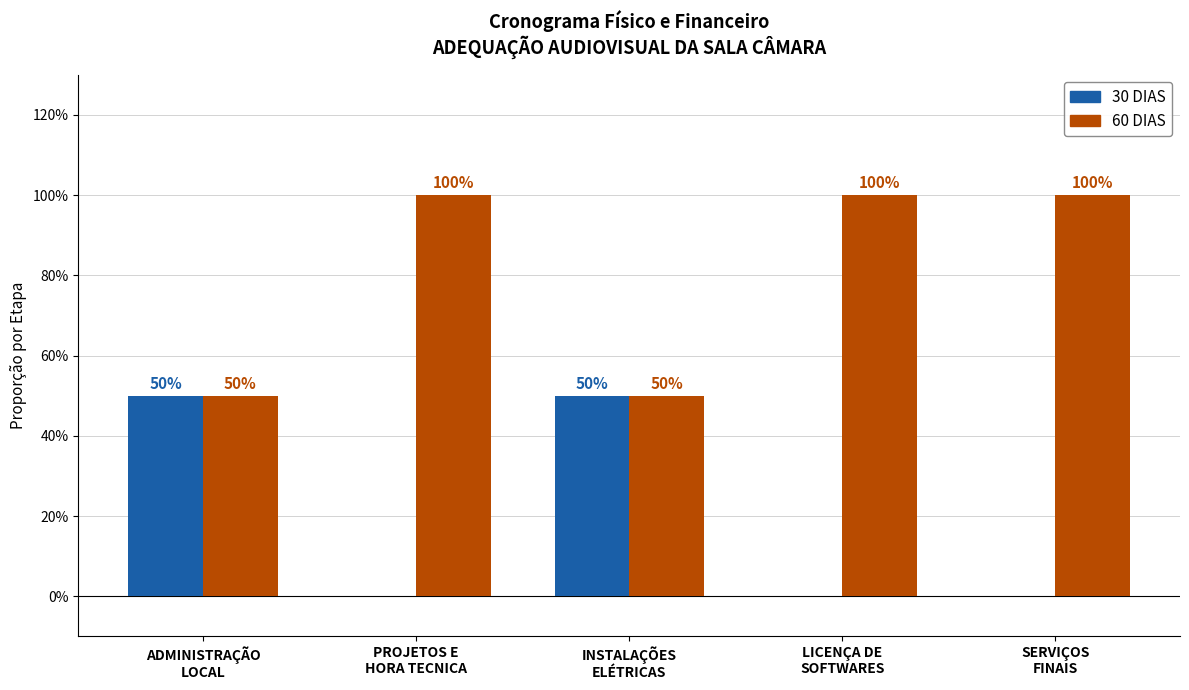

What is the difference between the maximum and minimum values in the 30 DIAS series?

0.5